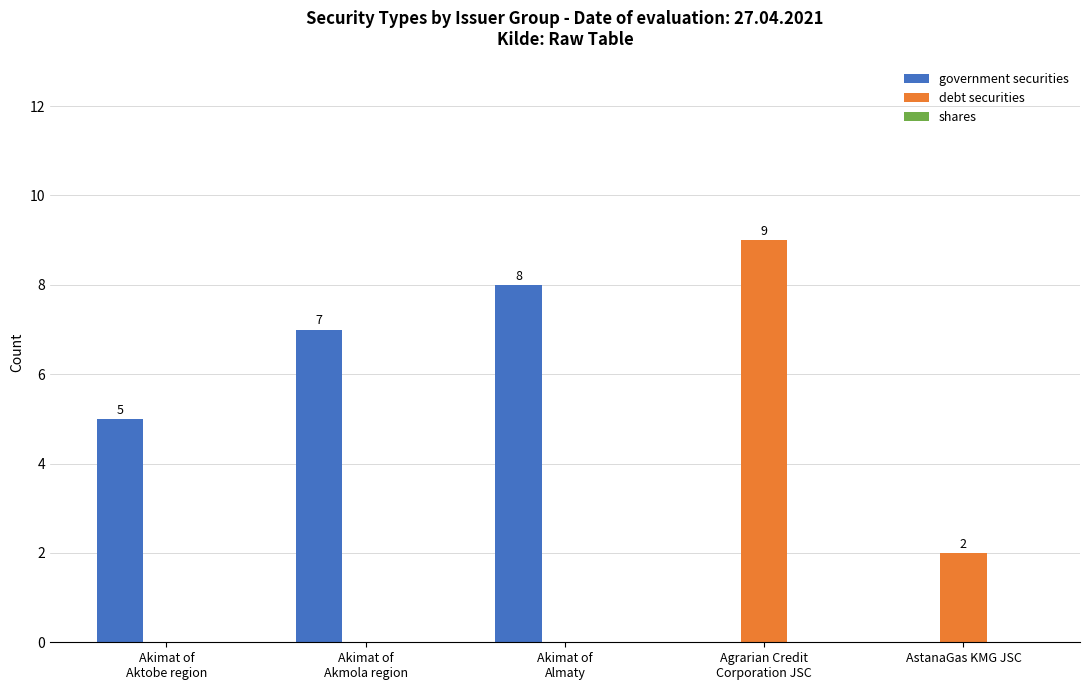

Where is debt securities nearest to the value 4?

AstanaGas KMG JSC